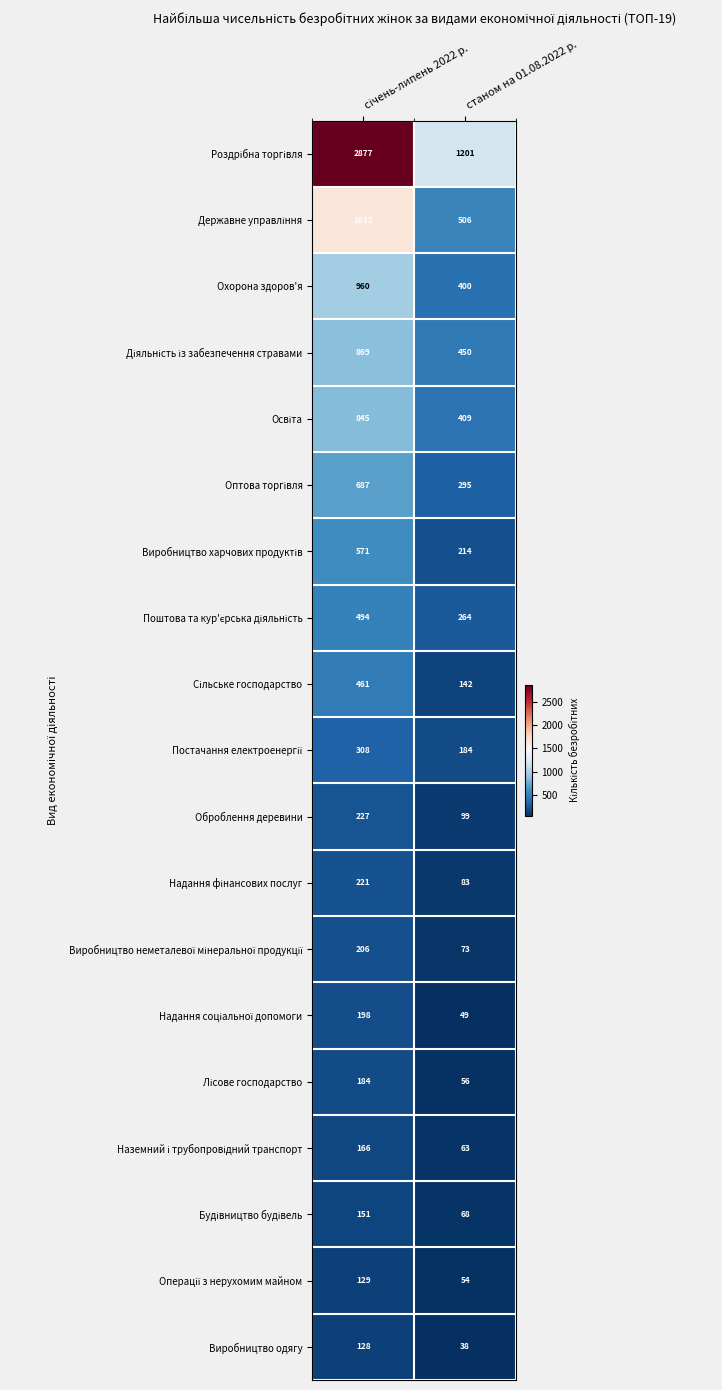

What is the average value of the Оброблення деревини series?

163